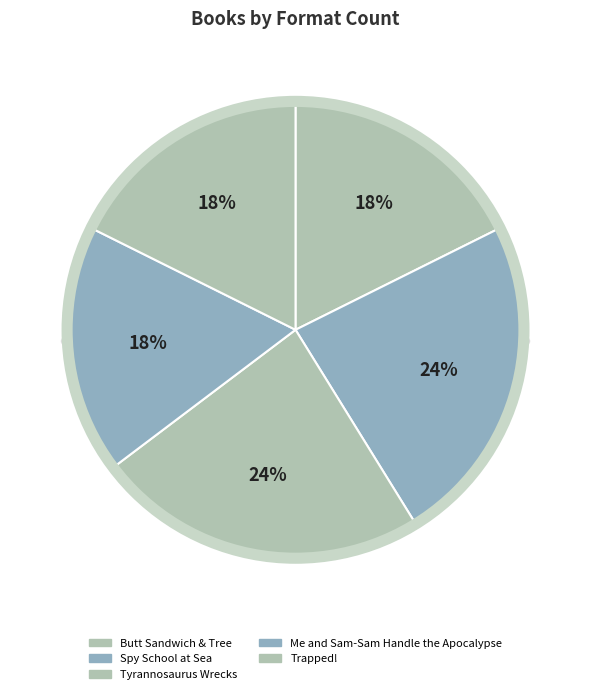

How much of the chart is everything except Me and Sam-Sam Handle the Apocalypse?

82.4%